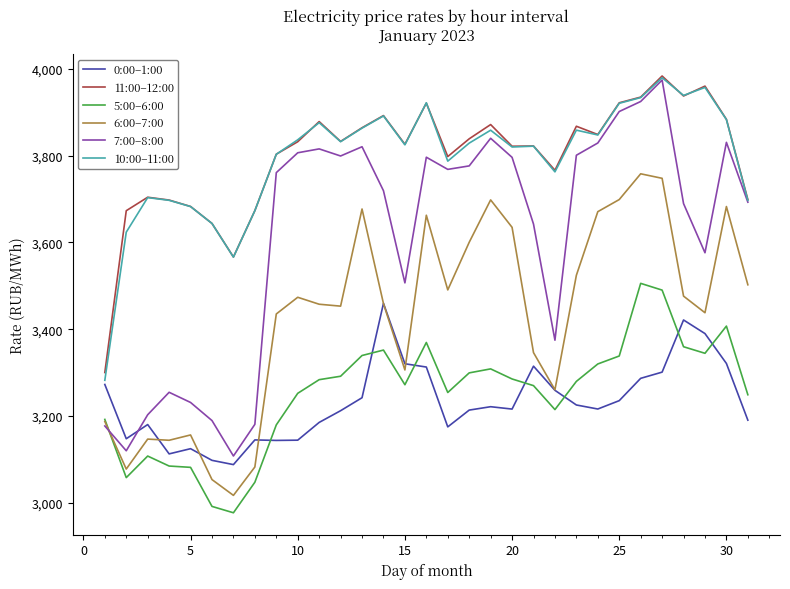

What is the greatest value displayed?

3983.4